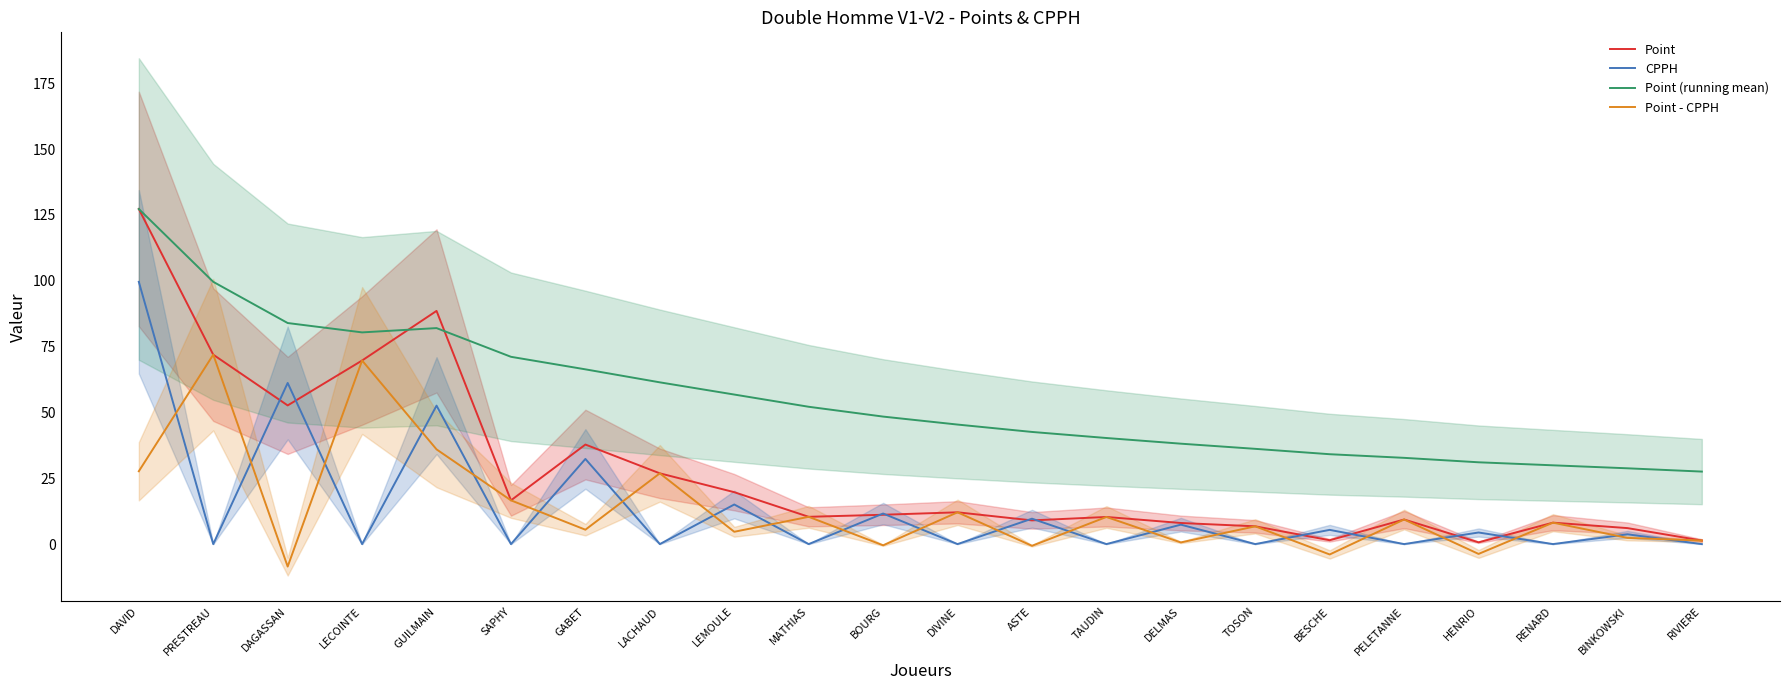

What are all the series names shown in the legend?

Point, CPPH, Point (running mean), Point - CPPH